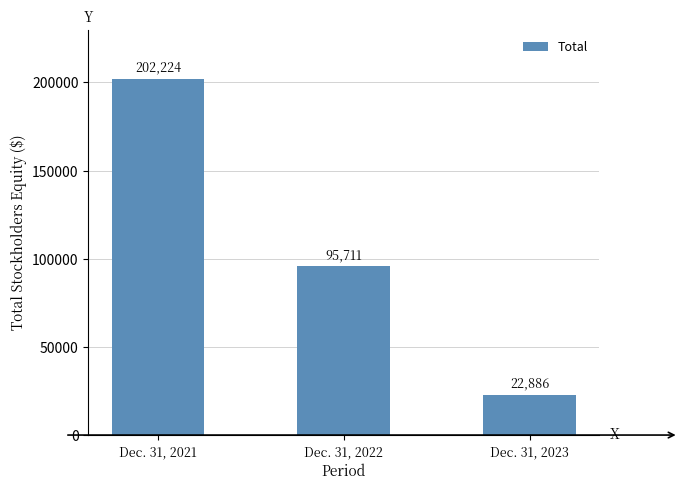

At which category does the chart reach its minimum across all series?

Dec. 31, 2023